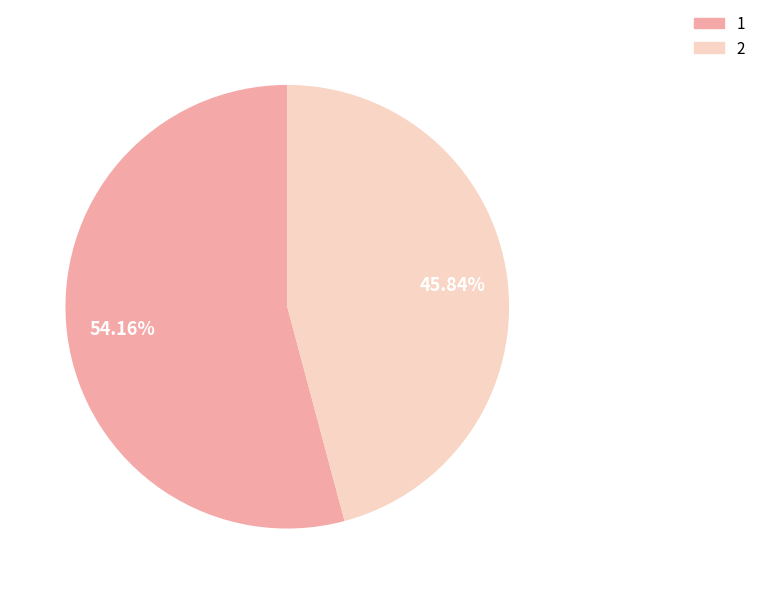

To the nearest percent, what percentage of the pie is 1?

54%